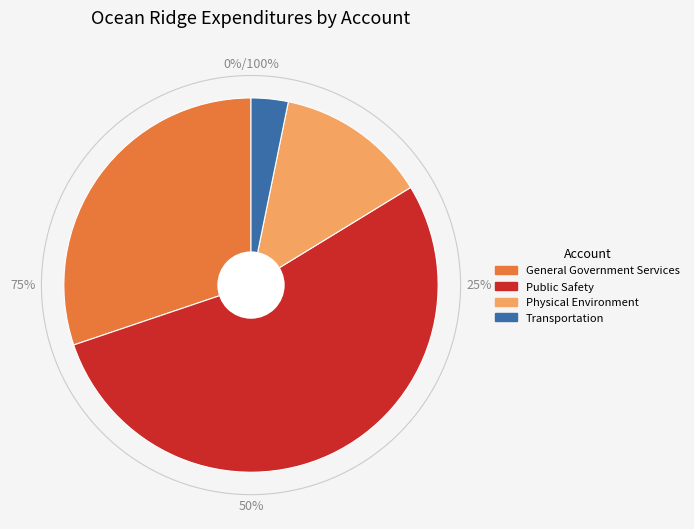

How many segments does this pie chart have?

4